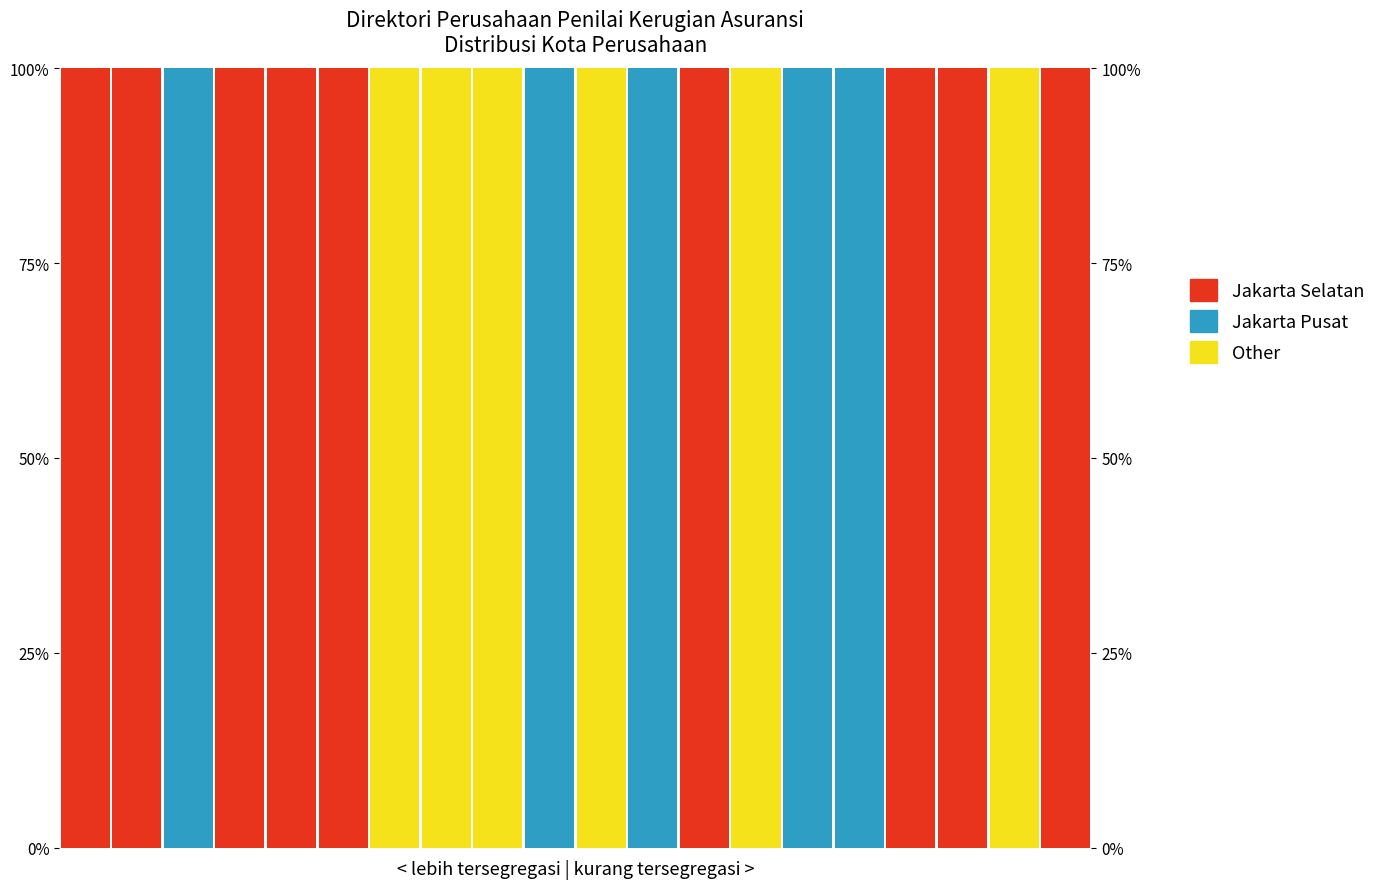

What is the greatest value displayed?

1